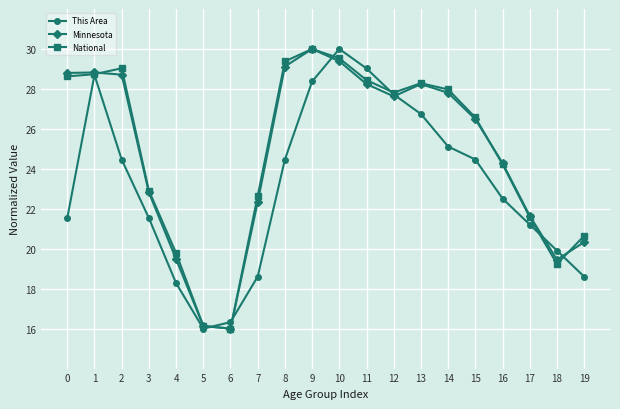

At which label is National closest to 23?

3